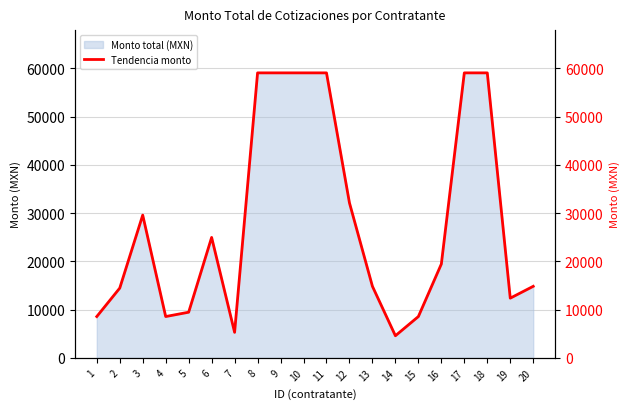

Count the number of categories in the chart.

20